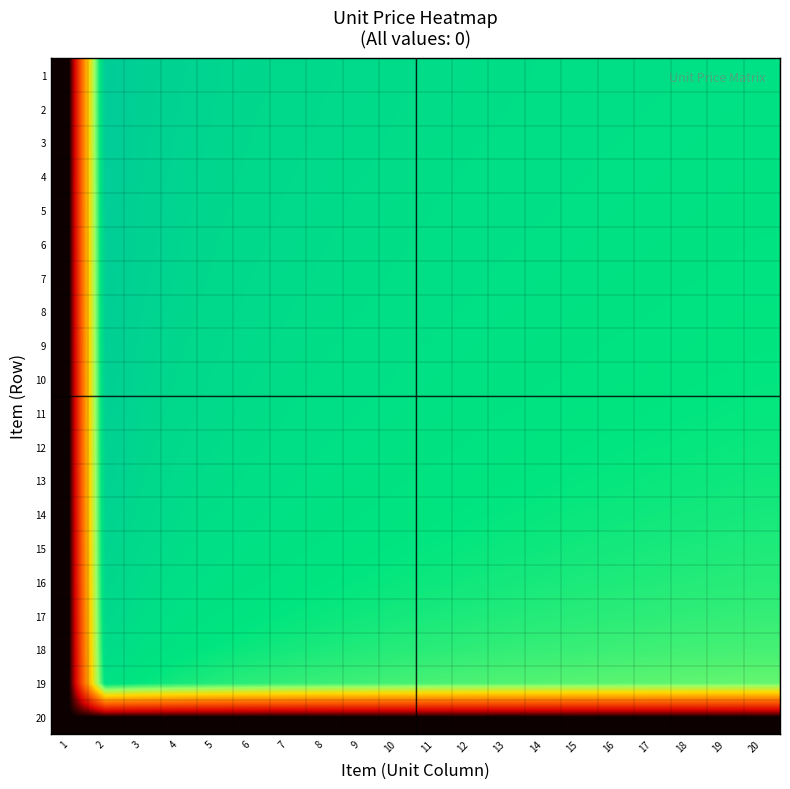

At which category does the chart reach its peak across all series?

2